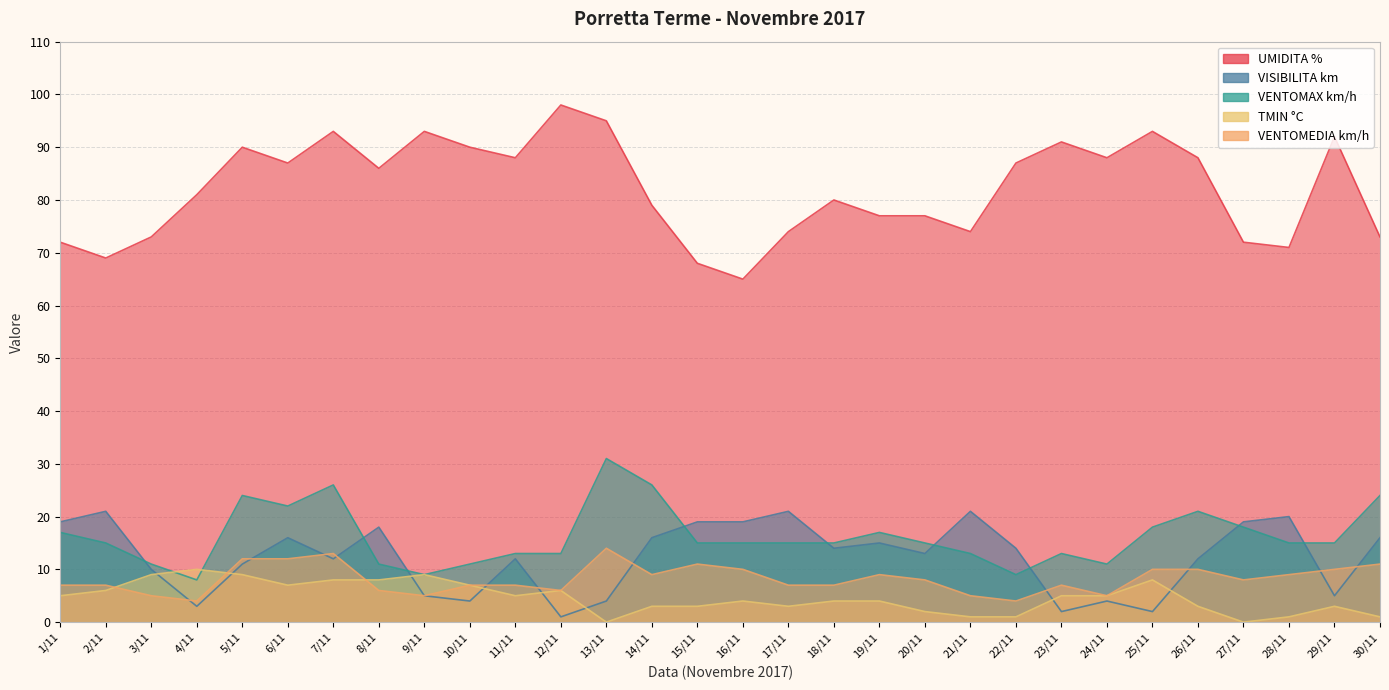

The VISIBILITA km series shows 19 at 15/11. True or false?

True